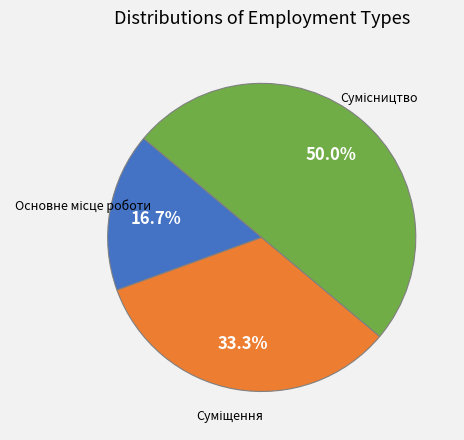

To the nearest percent, what portion does Суміщення represent?

33%